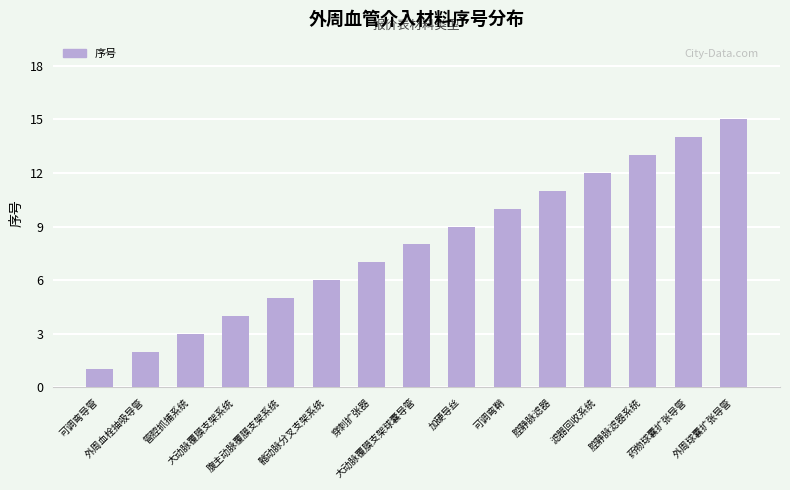

What is the label of the 5th bar from the right?

腔静脉滤器